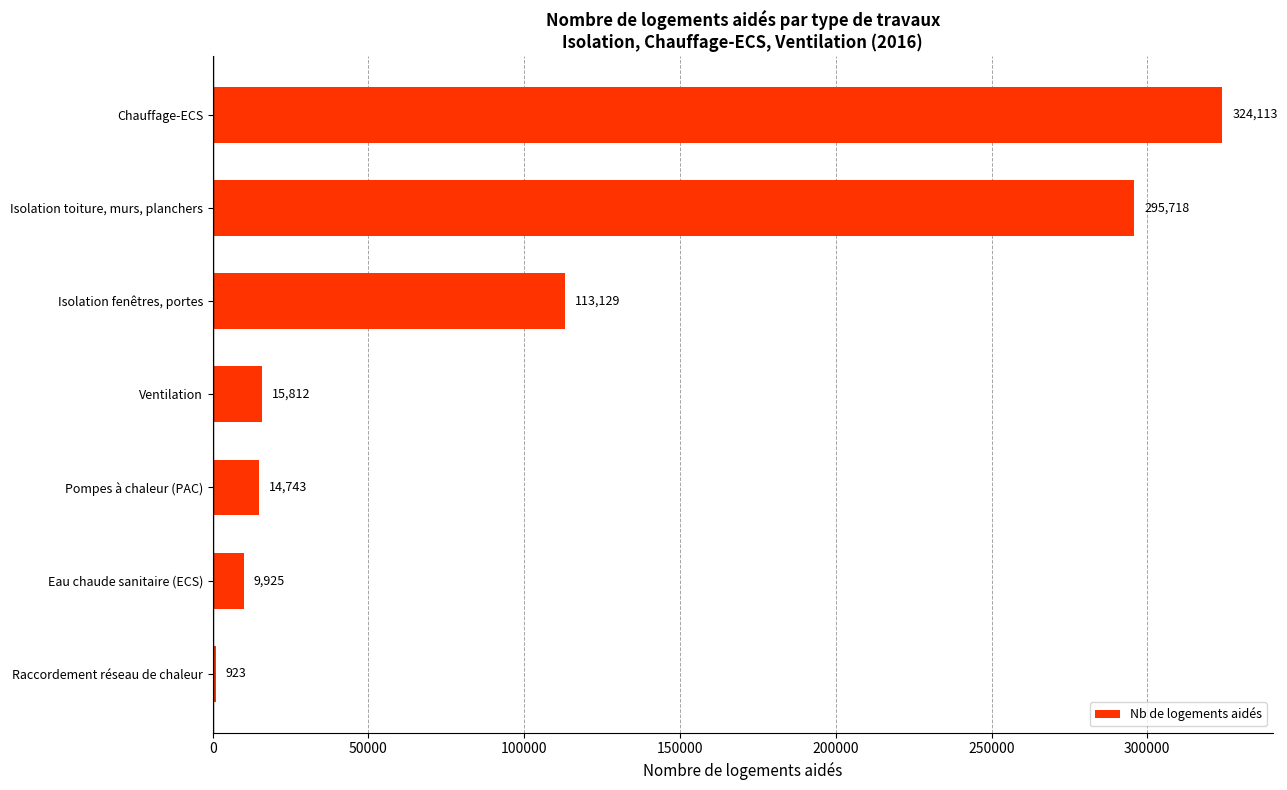

What is the greatest value displayed?

324113